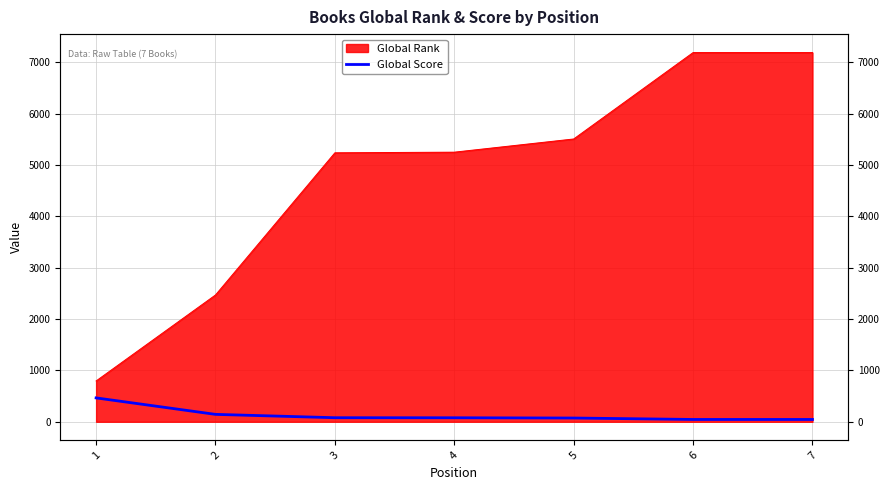

At which label does the data first exceed 78?

1